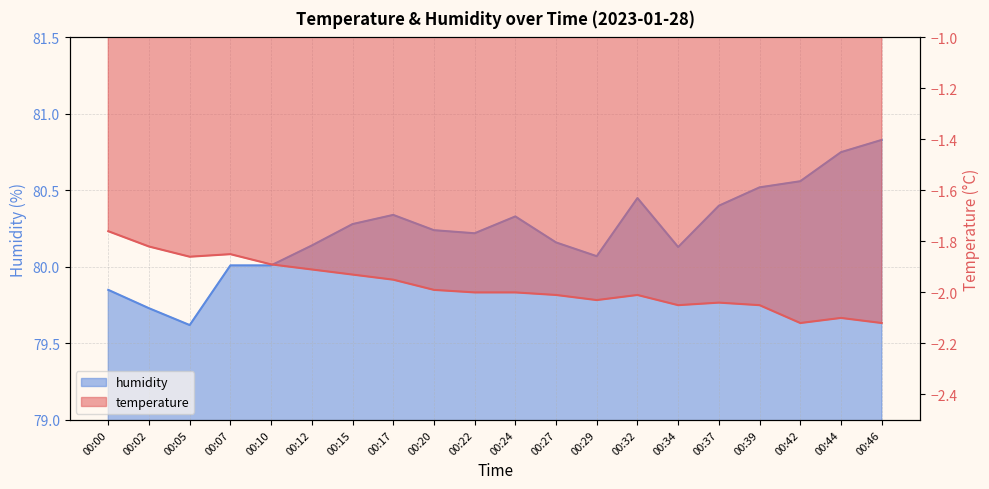

True or false: temperature and humidity cross at least once.

False